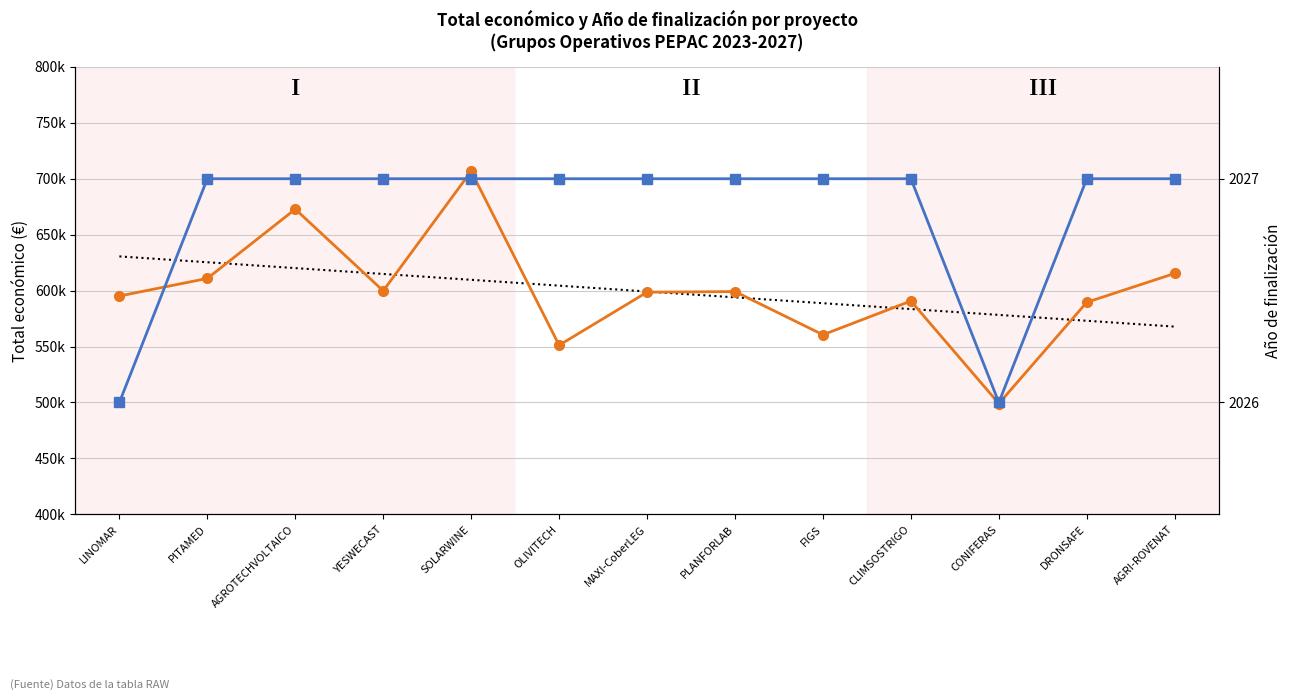

Reading left to right, what are all the values shown in this chart?

Total económico: 595173	610889	672807	599792	706697	551196	598609	599134	560529	590712	499059	589584	615375
Año de finalización: 2026	2027	2027	2027	2027	2027	2027	2027	2027	2027	2026	2027	2027